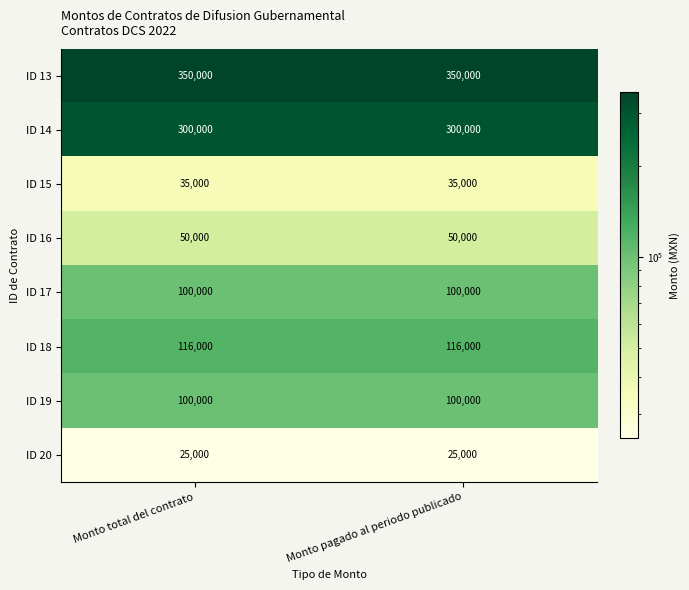

Reading left to right, extract all data points from this chart.

ID 13: Monto total del contrato=350000	Monto pagado al periodo publicado=350000
ID 14: Monto total del contrato=300000	Monto pagado al periodo publicado=300000
ID 15: Monto total del contrato=35000	Monto pagado al periodo publicado=35000
ID 16: Monto total del contrato=50000	Monto pagado al periodo publicado=50000
ID 17: Monto total del contrato=100000	Monto pagado al periodo publicado=100000
ID 18: Monto total del contrato=116000	Monto pagado al periodo publicado=116000
ID 19: Monto total del contrato=100000	Monto pagado al periodo publicado=100000
ID 20: Monto total del contrato=25000	Monto pagado al periodo publicado=25000